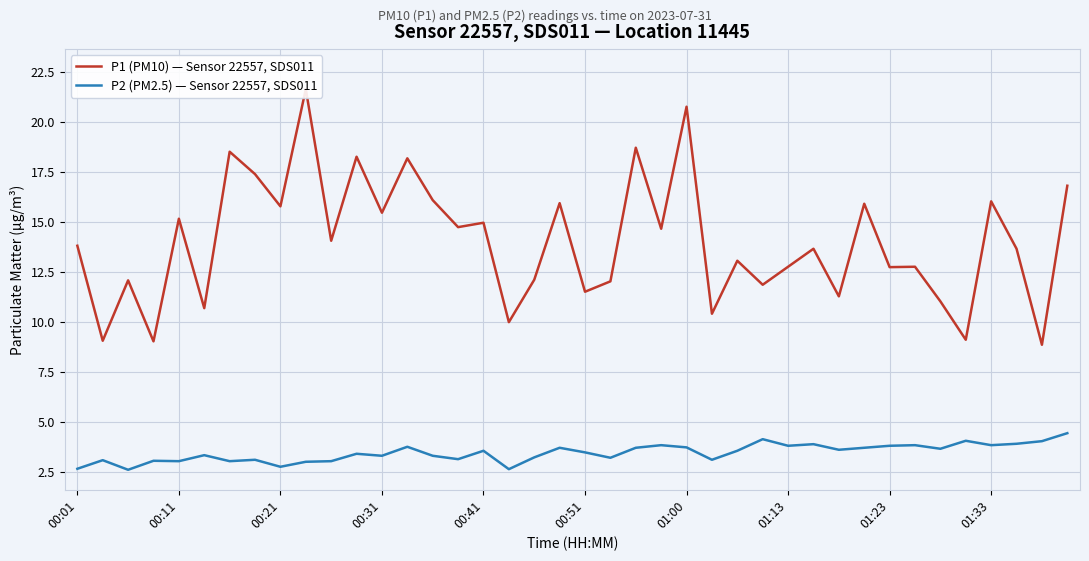

What is the highest value of the P2 (PM2.5) — Sensor 22557, SDS011 series?

4.4